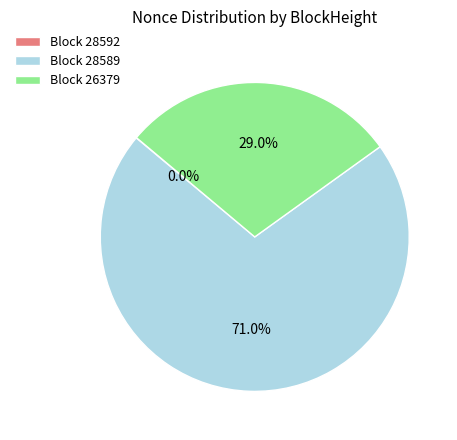

Is there a majority slice in this chart?

Yes